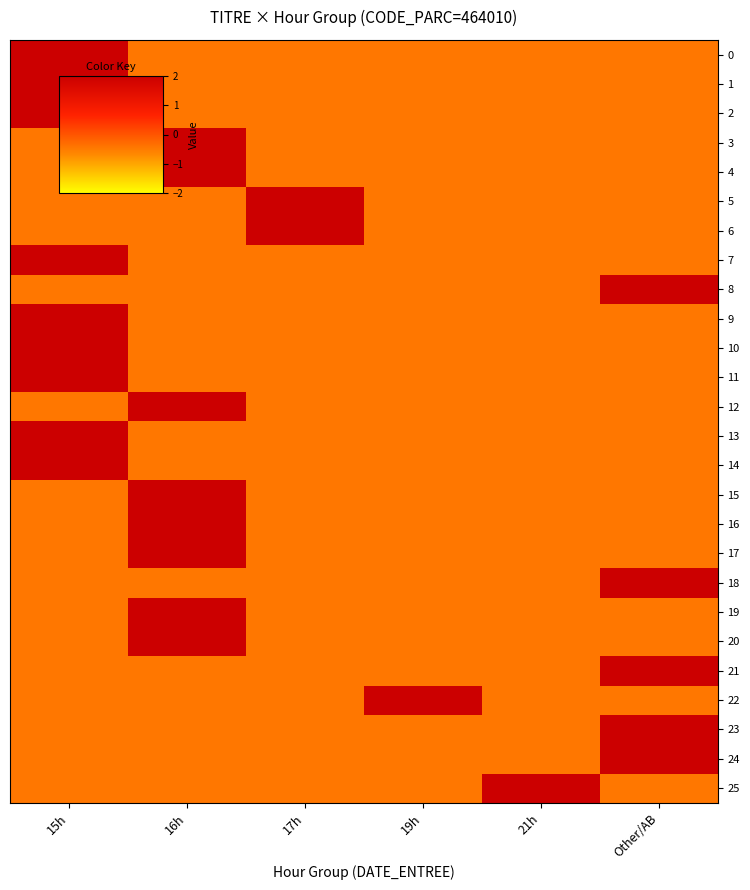

Which category has the lowest value across all series?

16h